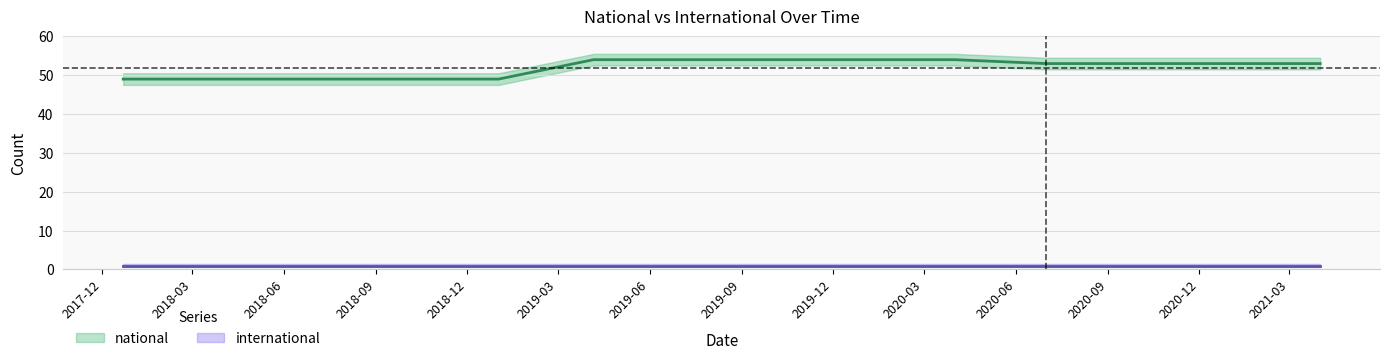

Reading left to right, extract all data points from this chart.

49	49	49	49	49	54	54	54	54	54	53	53	53	53